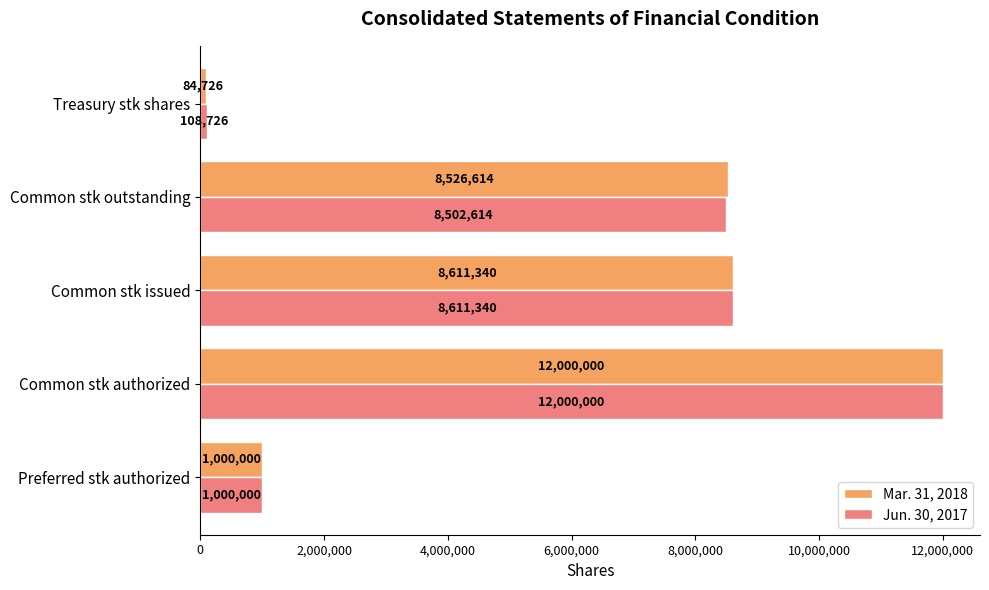

At how many categories does at least one series exceed 7116371?

3